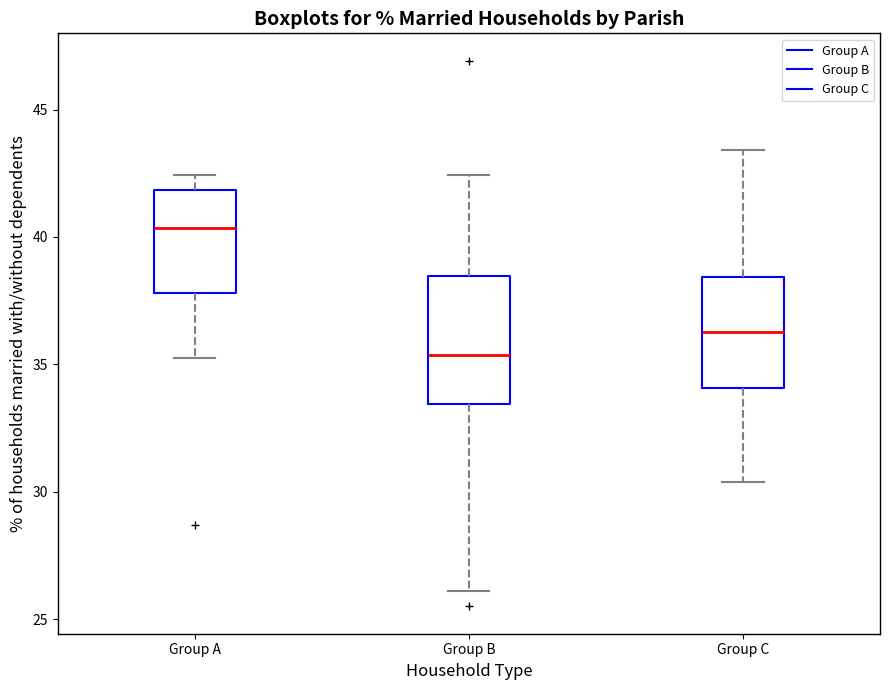

Reading left to right, transcribe this box plot: for each box, give where its median line is, the range the box spans, and where its two whiskers end, as read against the y-axis. The values are not printed on the chart, so give them approximately, as read against the axis.

Group A: median 40.5, box 38.0 to 42.0, whiskers 35.0 to 42.5
Group B: median 35.5, box 33.5 to 38.5, whiskers 26.0 to 42.5
Group C: median 36.5, box 34.0 to 38.5, whiskers 30.5 to 43.5